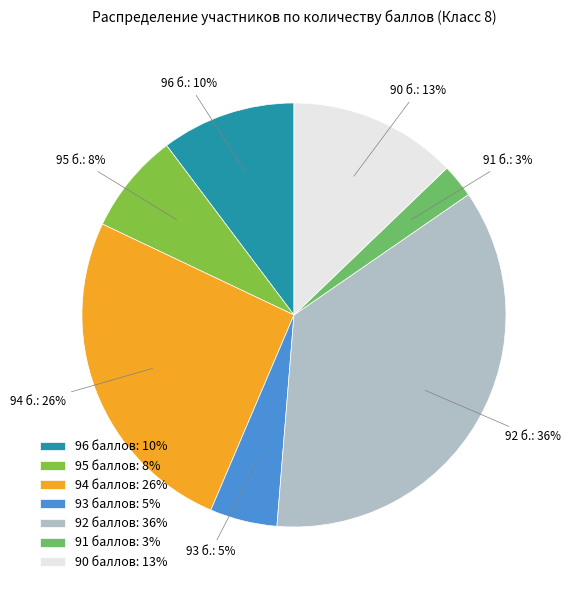

Combined, do 91 баллов: 3% and 96 баллов: 10% account for over 50%?

No